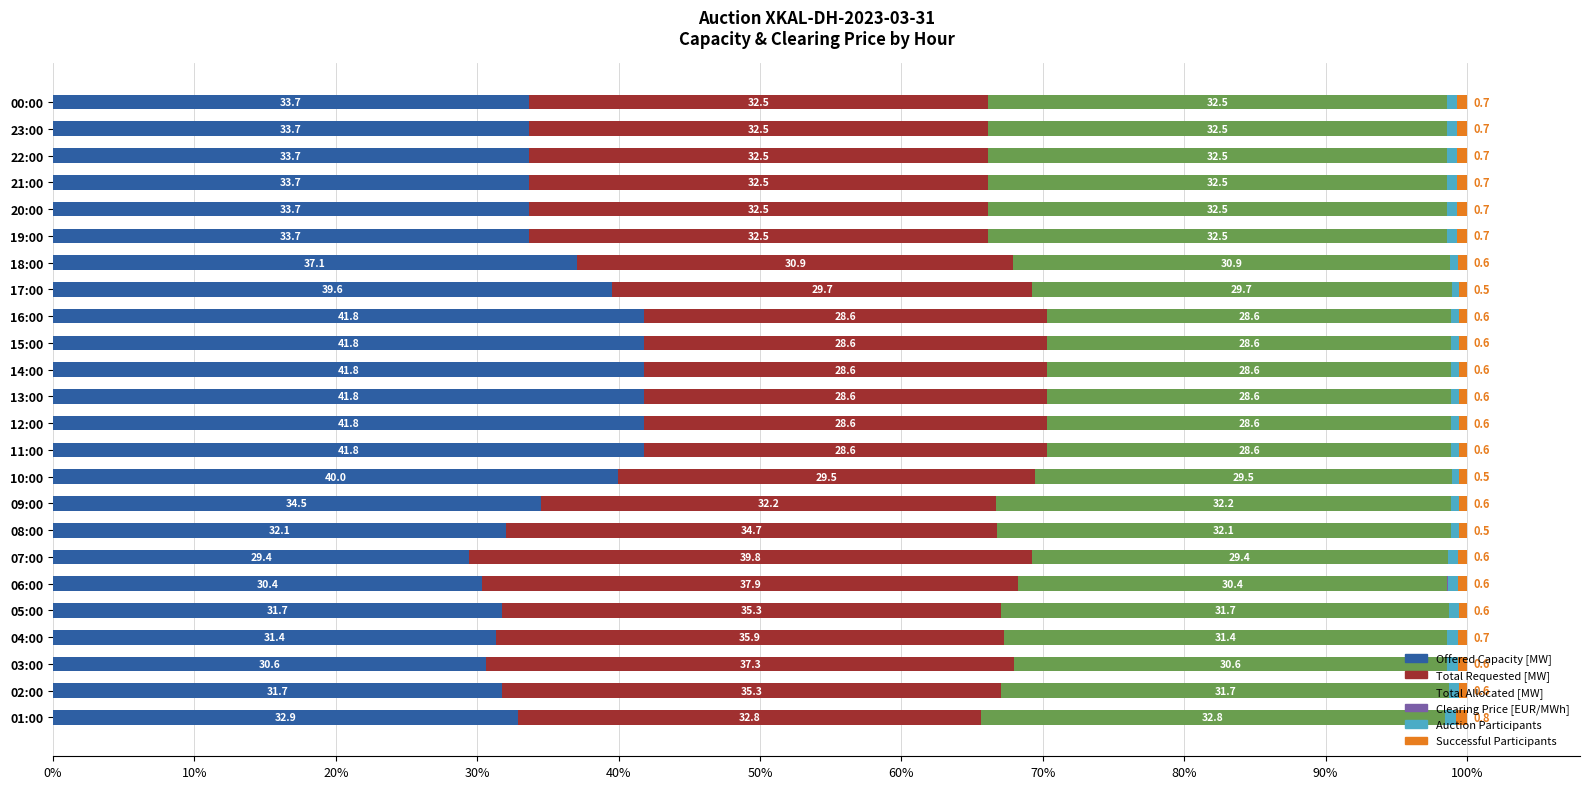

True or false: Offered Capacity [MW] has a value of 33.7 at 20:00.

True